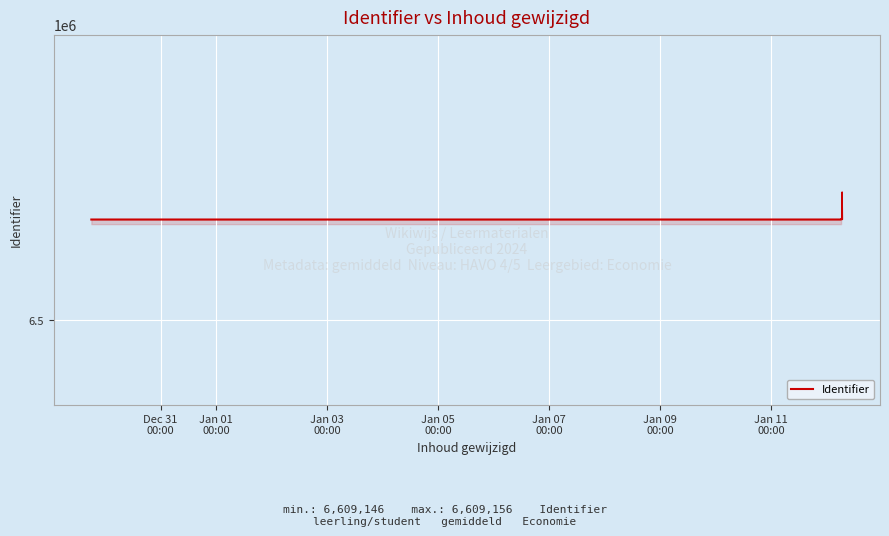

Does the chart have visible grid lines?

Yes